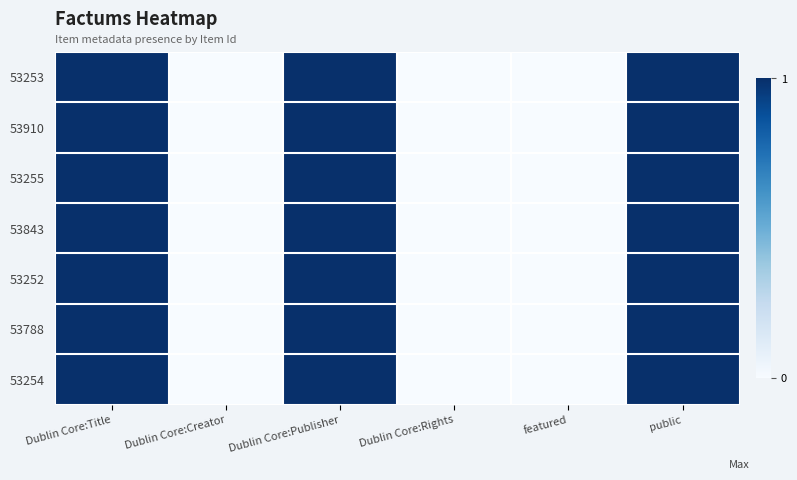

What is the total value across all series at Dublin Core:Title?

7